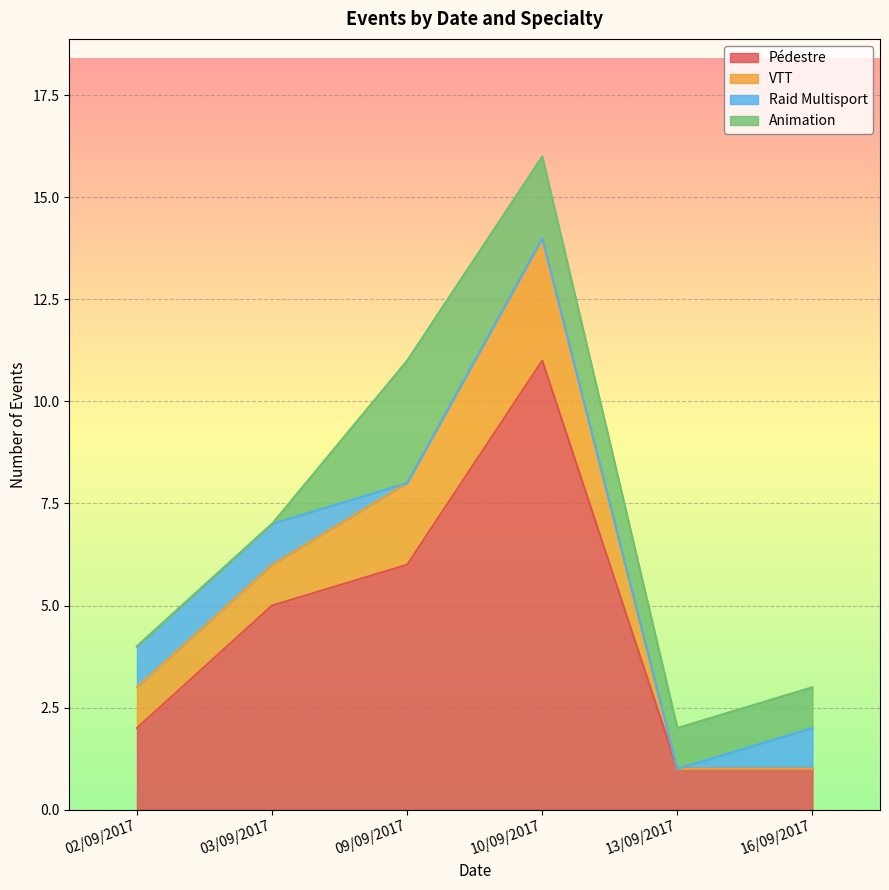

True or false: VTT and Pédestre intersect in this chart.

False